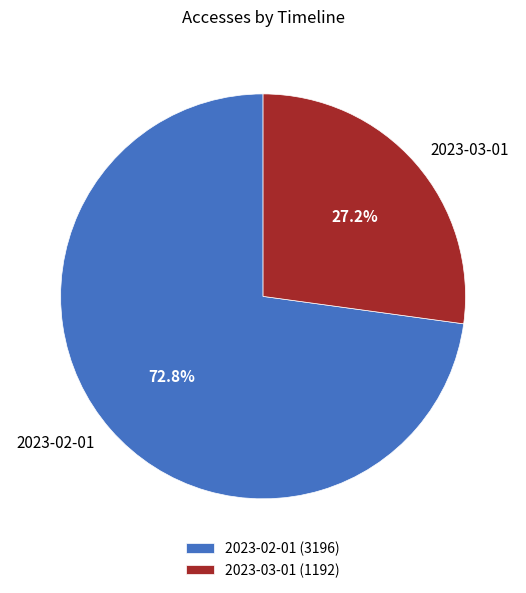

Is there any slice that represents more than half of the pie?

Yes